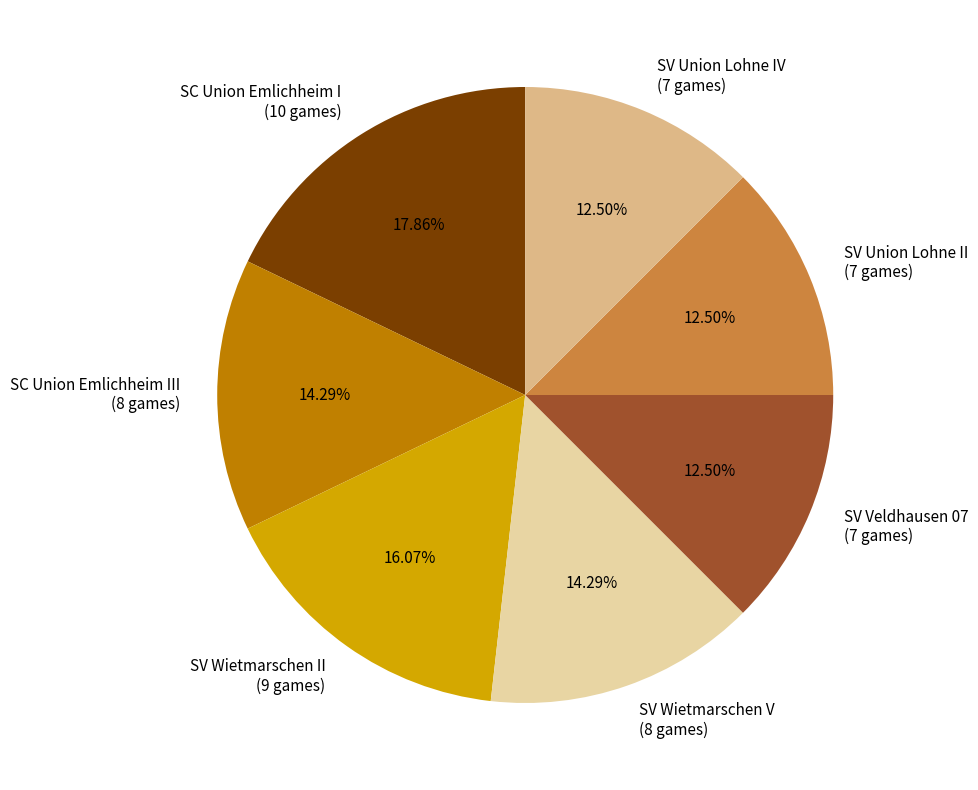

What is the ratio of the value at SV Union Lohne II (7 games) to the value at SC Union Emlichheim III (8 games)?

0.9